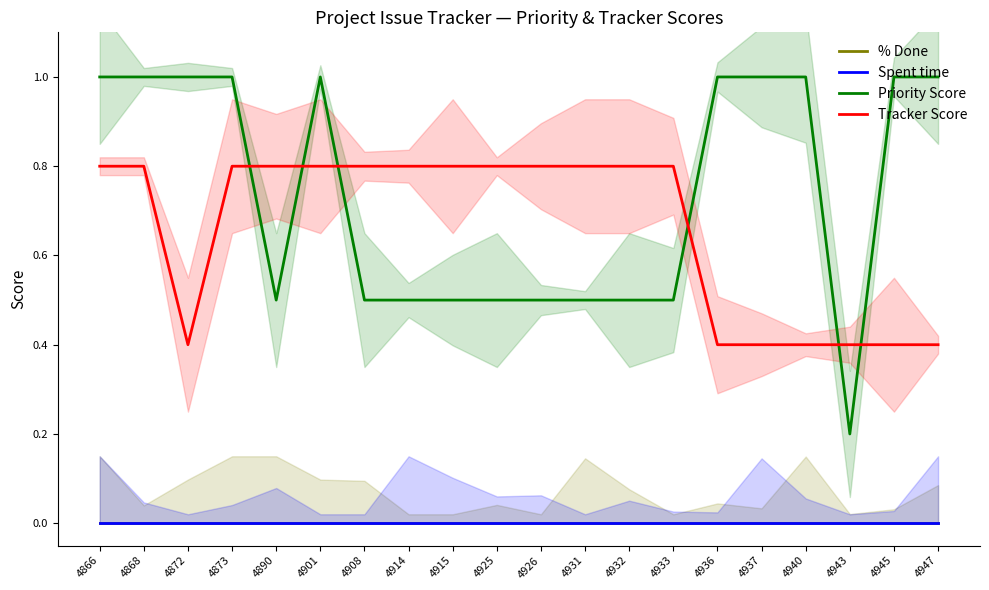

Reading left to right, extract all data points from this chart.

% Done: 0.0	0.0	0.0	0.0	0.0	0.0	0.0	0.0	0.0	0.0	0.0	0.0	0.0	0.0	0.0	0.0	0.0	0.0	0.0	0.0
Spent time: 0.0	0.0	0.0	0.0	0.0	0.0	0.0	0.0	0.0	0.0	0.0	0.0	0.0	0.0	0.0	0.0	0.0	0.0	0.0	0.0
Priority Score: 1.0	1.0	1.0	1.0	0.5	1.0	0.5	0.5	0.5	0.5	0.5	0.5	0.5	0.5	1.0	1.0	1.0	0.2	1.0	1.0
Tracker Score: 0.8	0.8	0.4	0.8	0.8	0.8	0.8	0.8	0.8	0.8	0.8	0.8	0.8	0.8	0.4	0.4	0.4	0.4	0.4	0.4